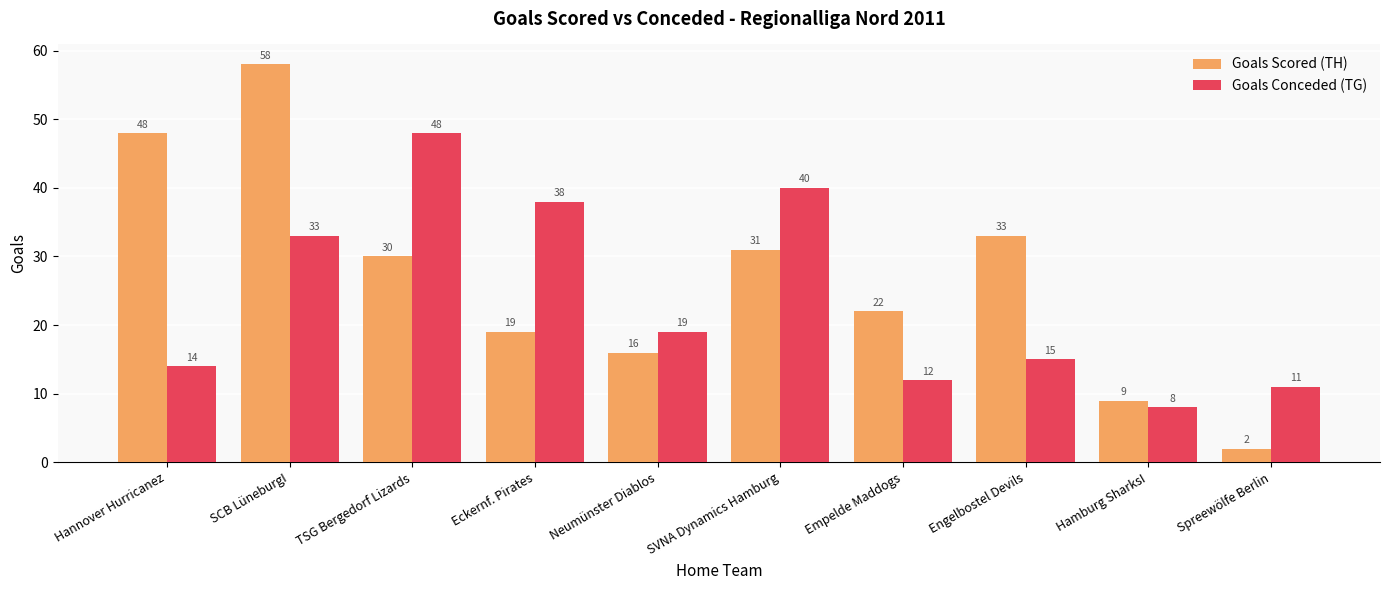

How many groups of bars are there?

10